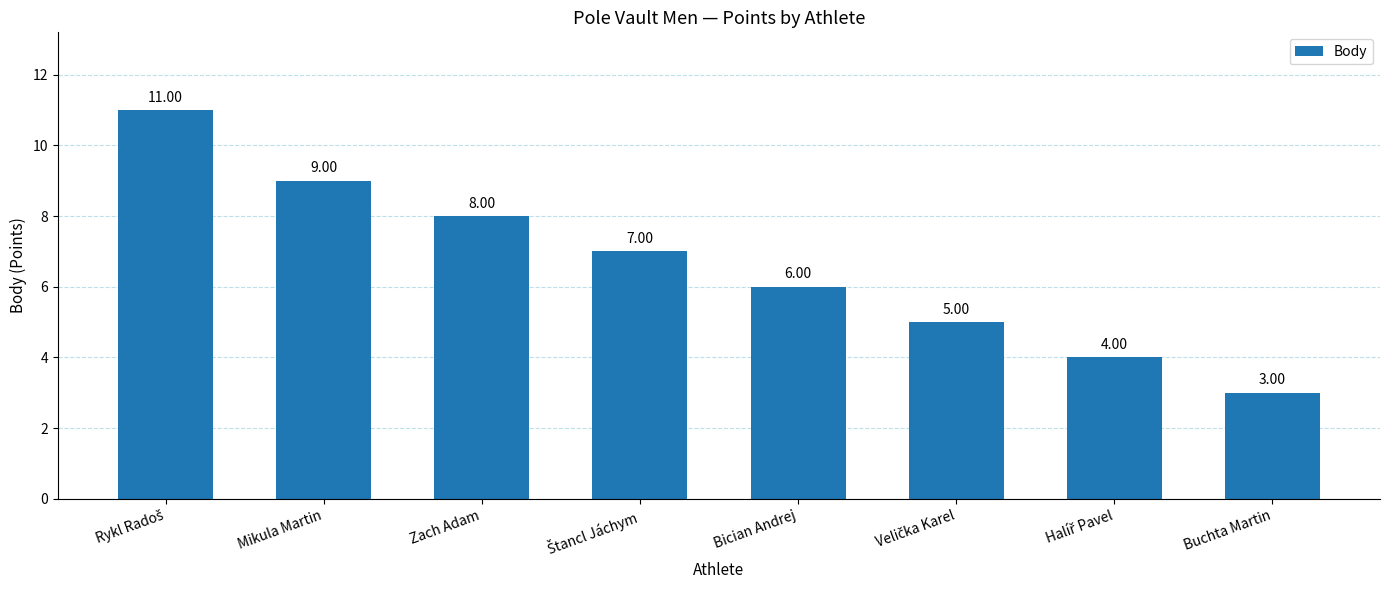

Are the bars grouped side by side (vs. stacked)?

No